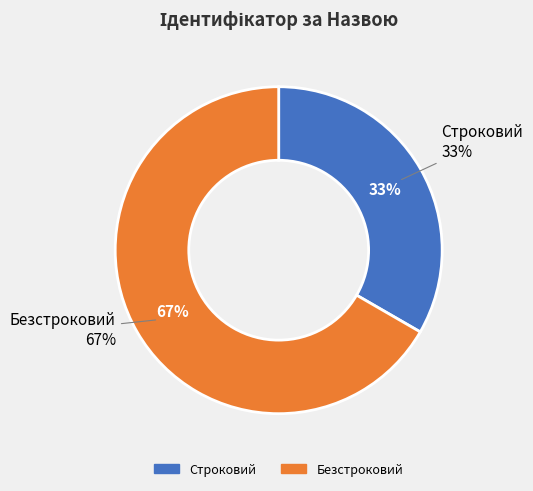

Which has a higher value, Безстроковий or Строковий?

Безстроковий